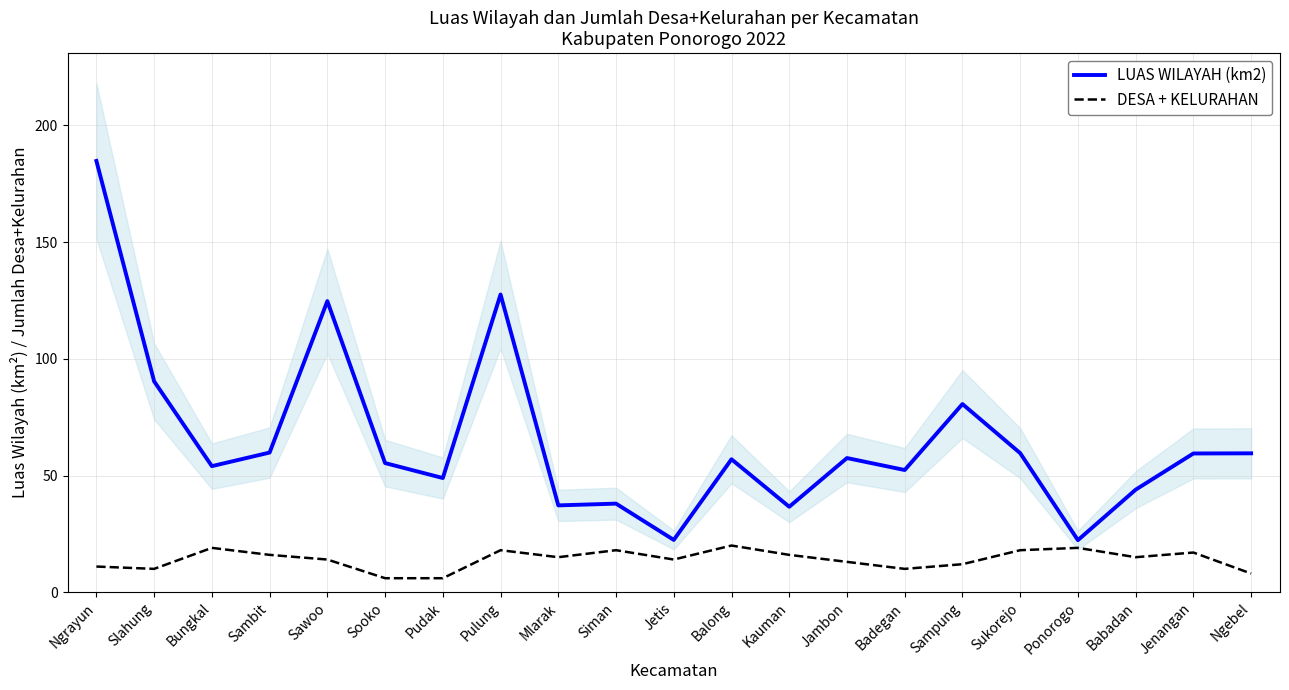

Does the chart have visible grid lines?

Yes